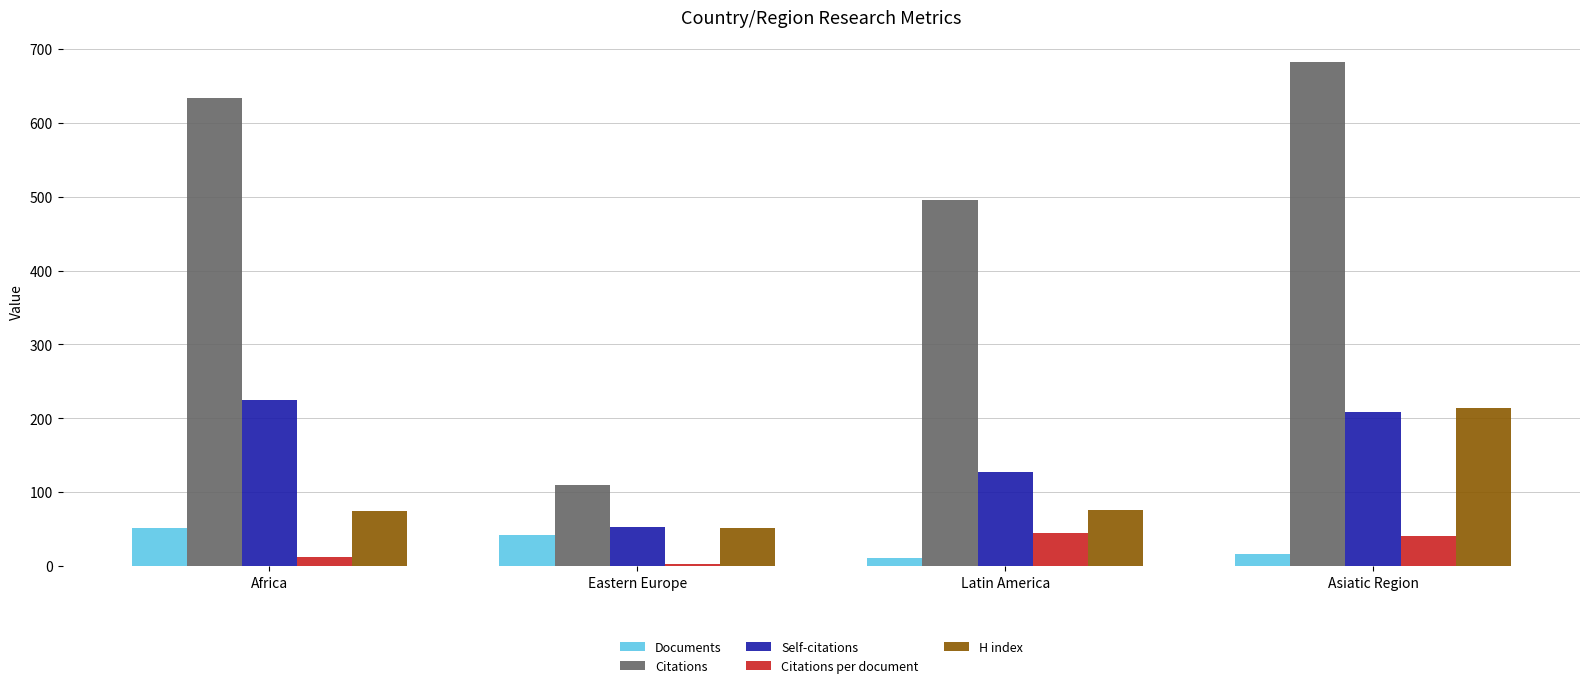

How many bars are there in each group?

5